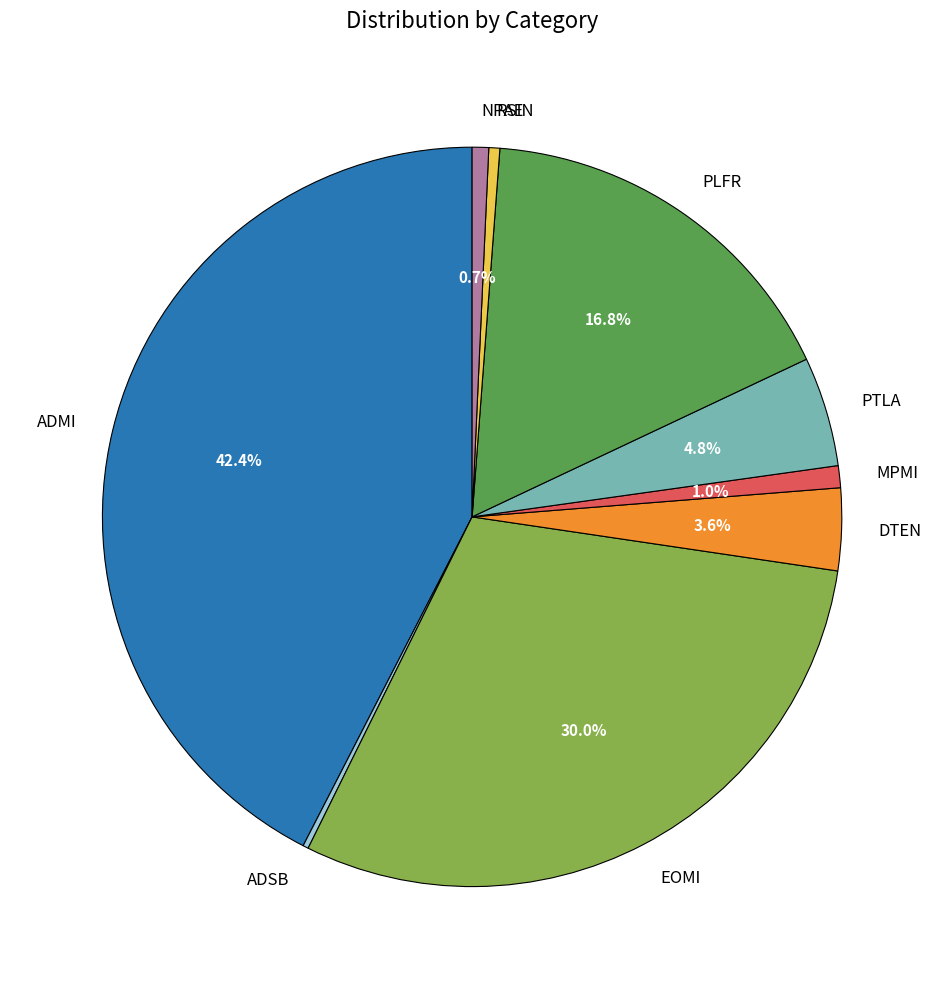

How much of the chart is everything except DTEN?

96.4%